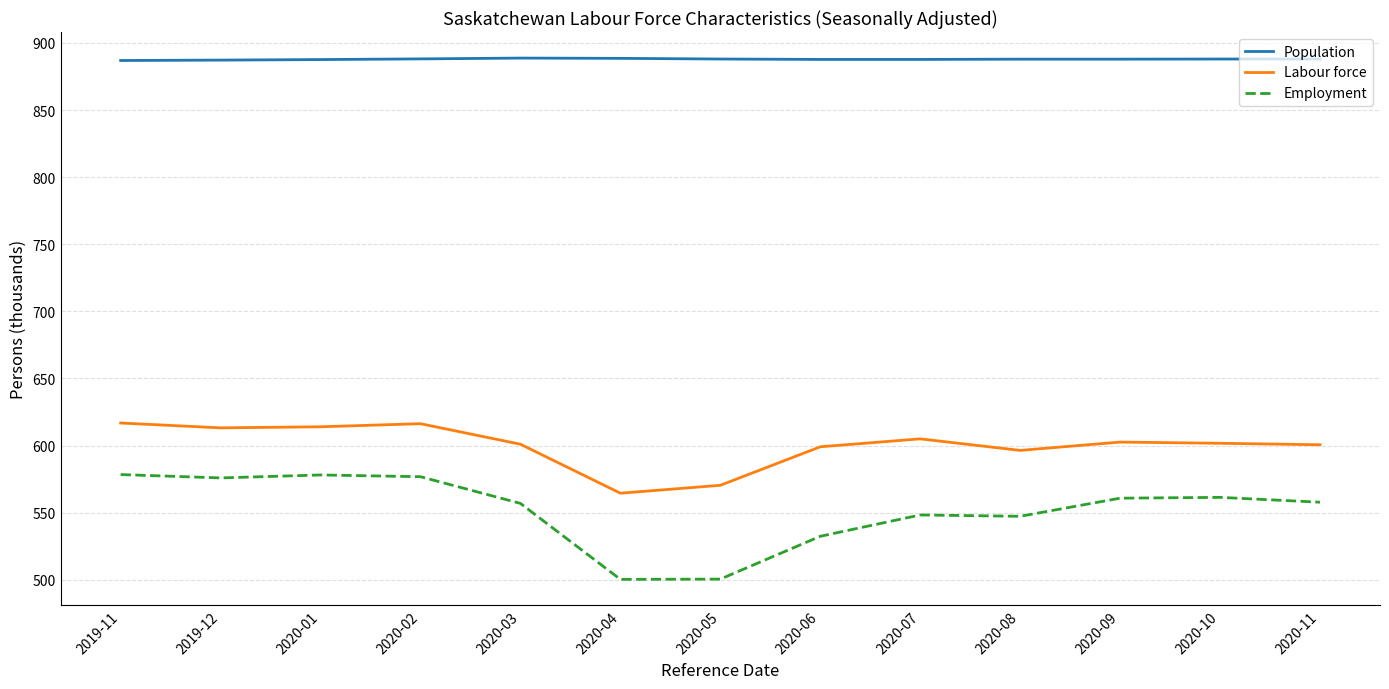

Where does the Labour force series first go above 601?

2019-11